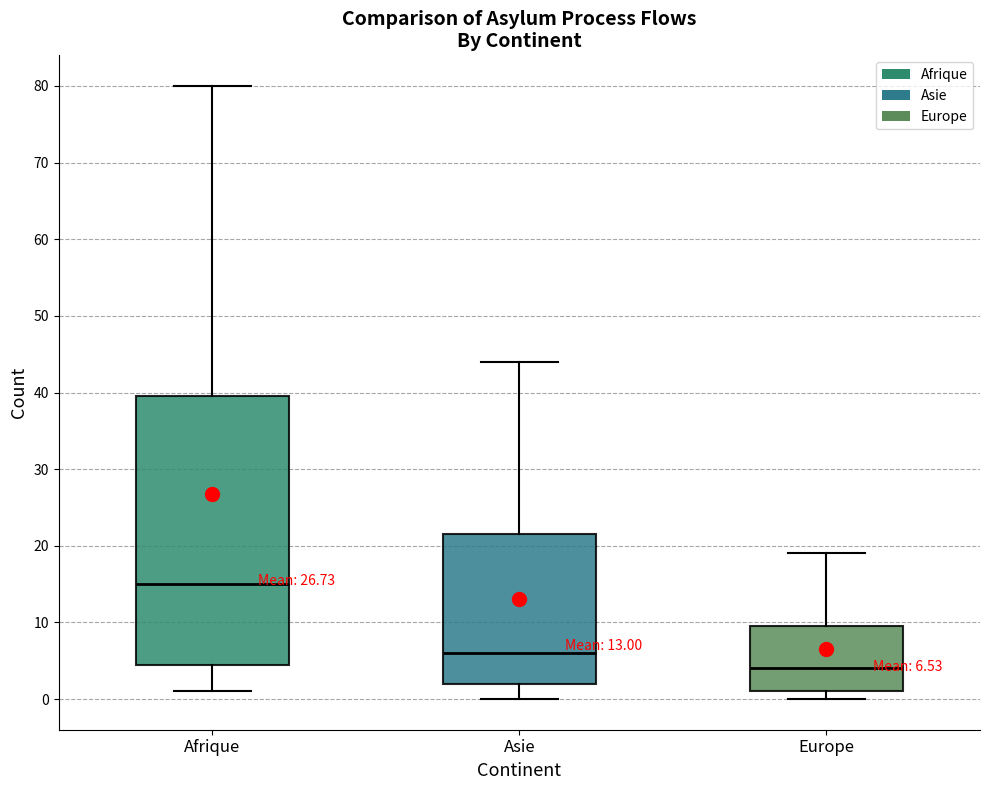

Which box has the highest median line?

Afrique